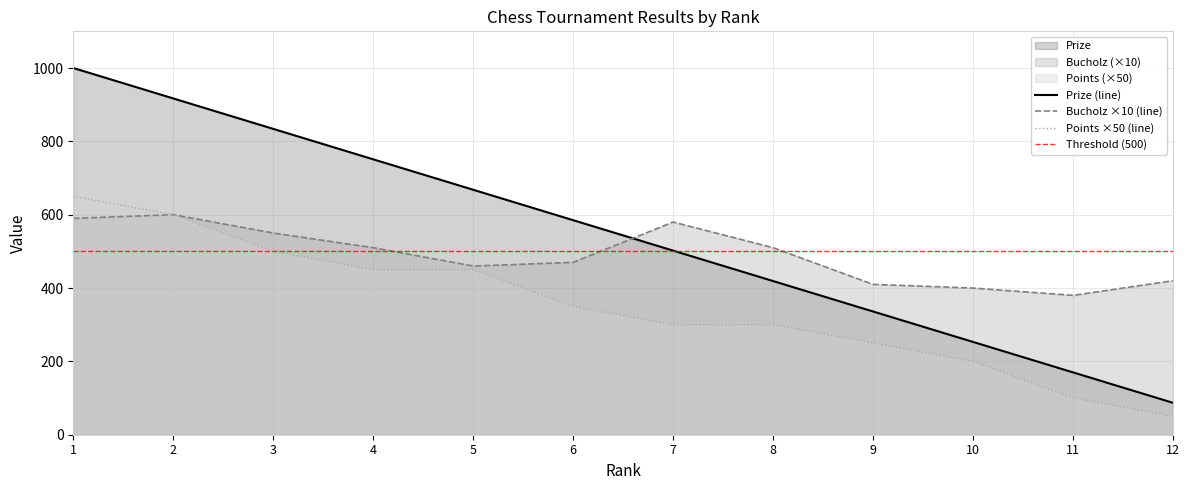

After their last crossing, which series has the higher values: Prize or Bucholz?

Bucholz